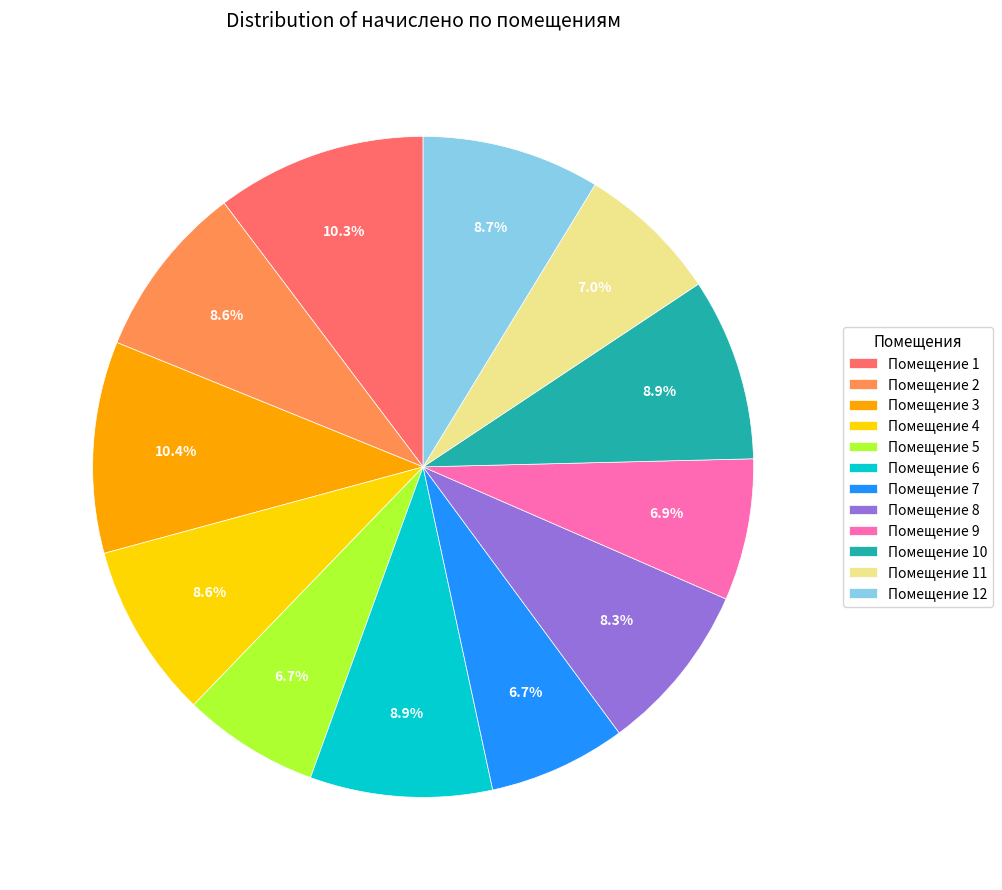

How many segments does this pie chart have?

12